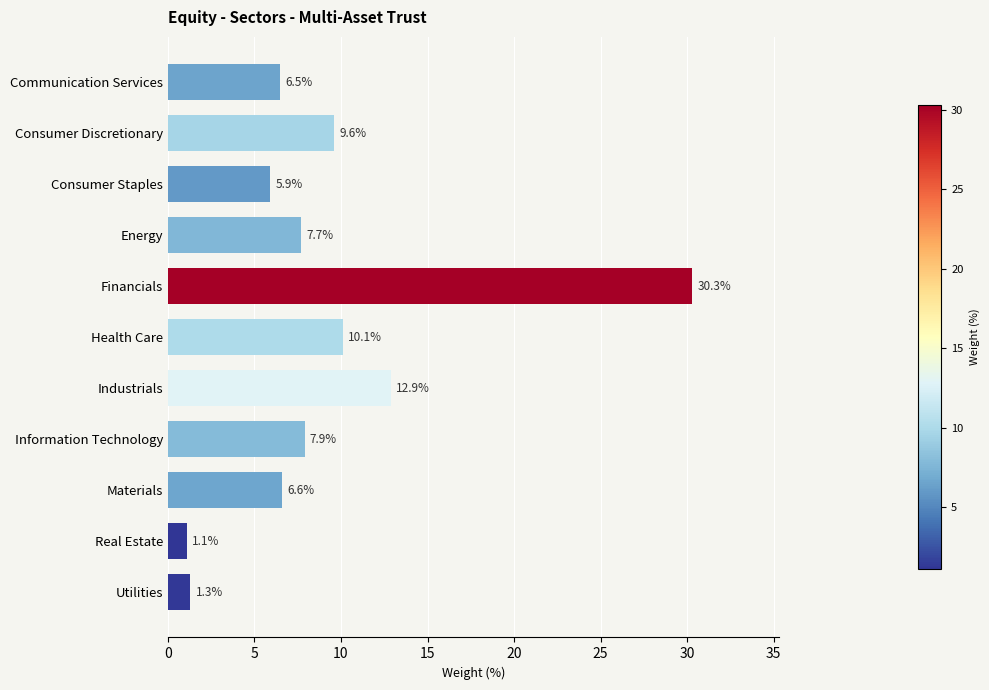

What is the average value?

9.1